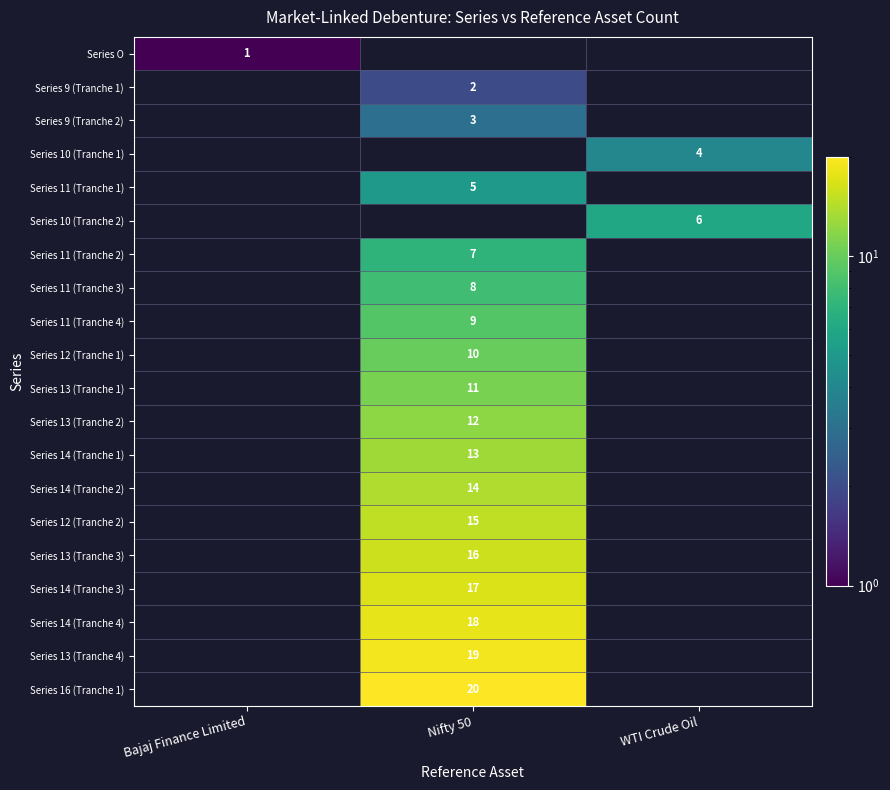

Is it true that Series 11 (Tranche 3) equals 8 at Nifty 50?

True